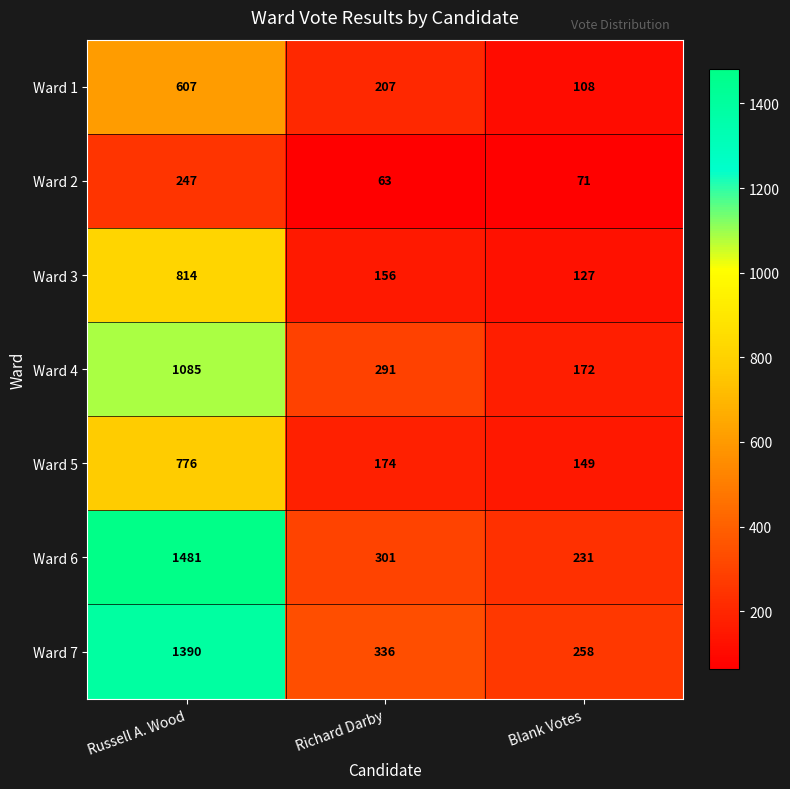

What is the smallest value displayed?

63